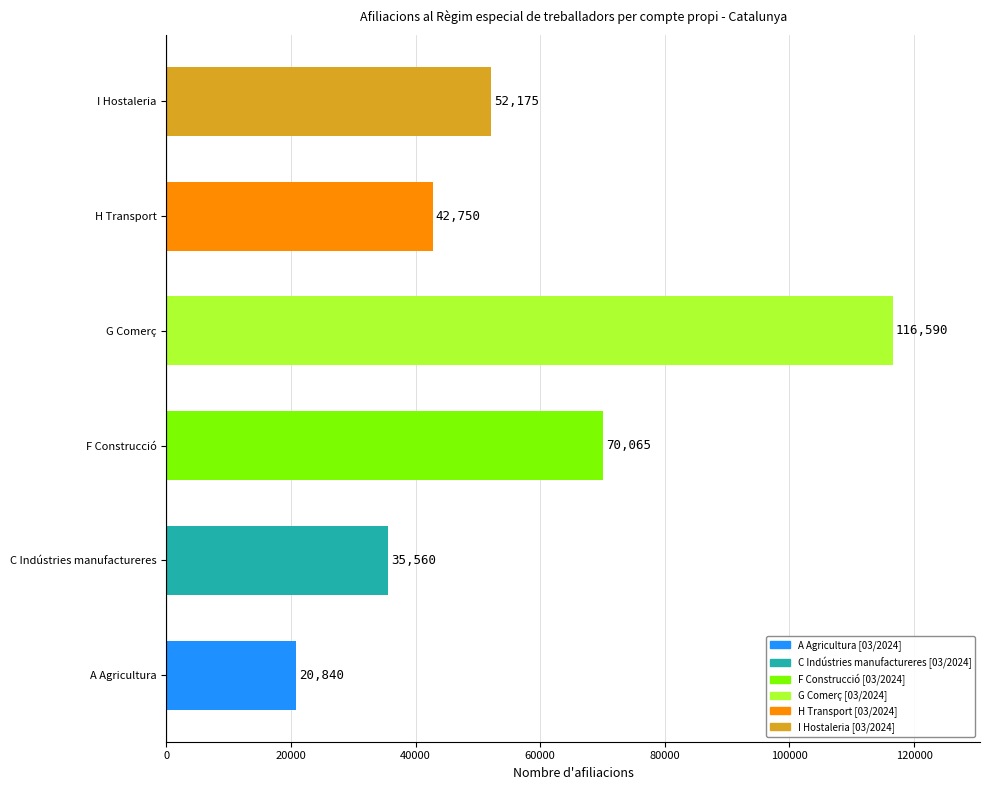

List the labels in order of value, largest first.

G Comerç, F Construcció, I Hostaleria, H Transport, C Indústries manufactureres, A Agricultura